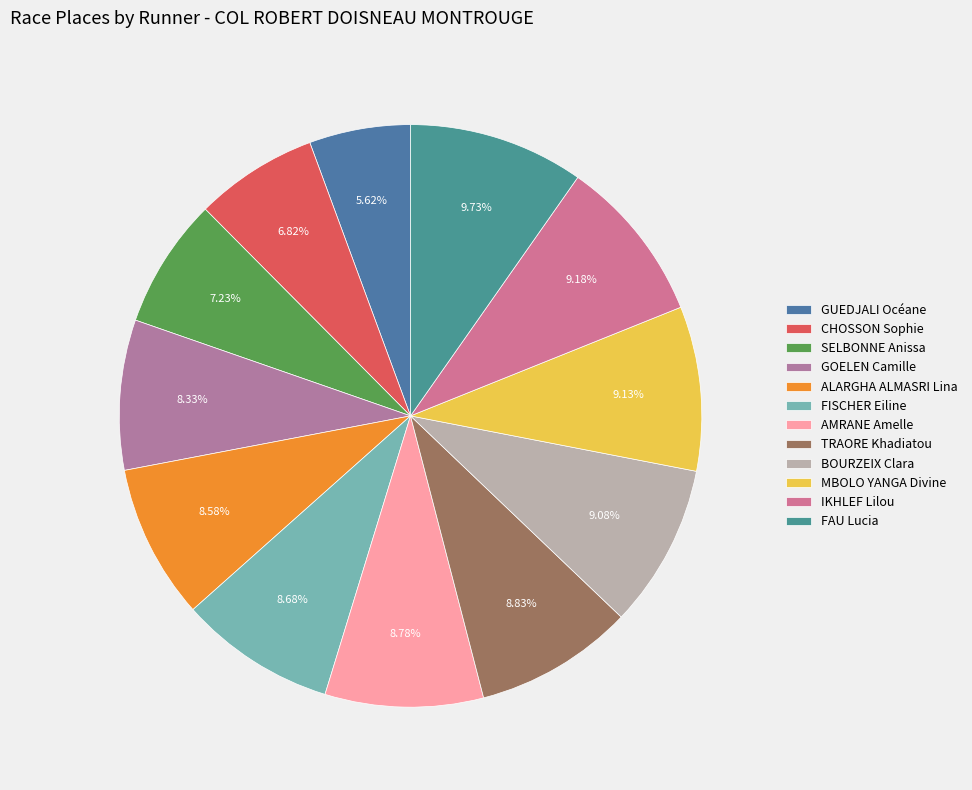

Which category has the biggest portion of the pie?

FAU Lucia